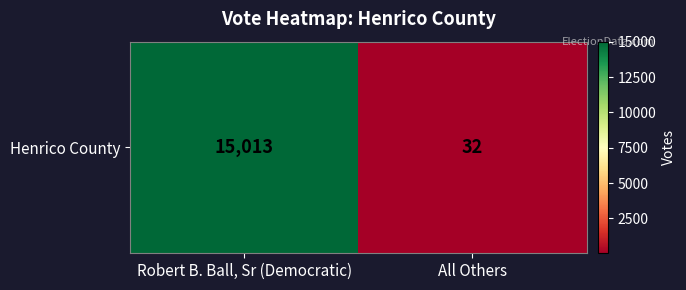

What is the sum of the values at All Others and Robert B. Ball, Sr (Democratic)?

15045